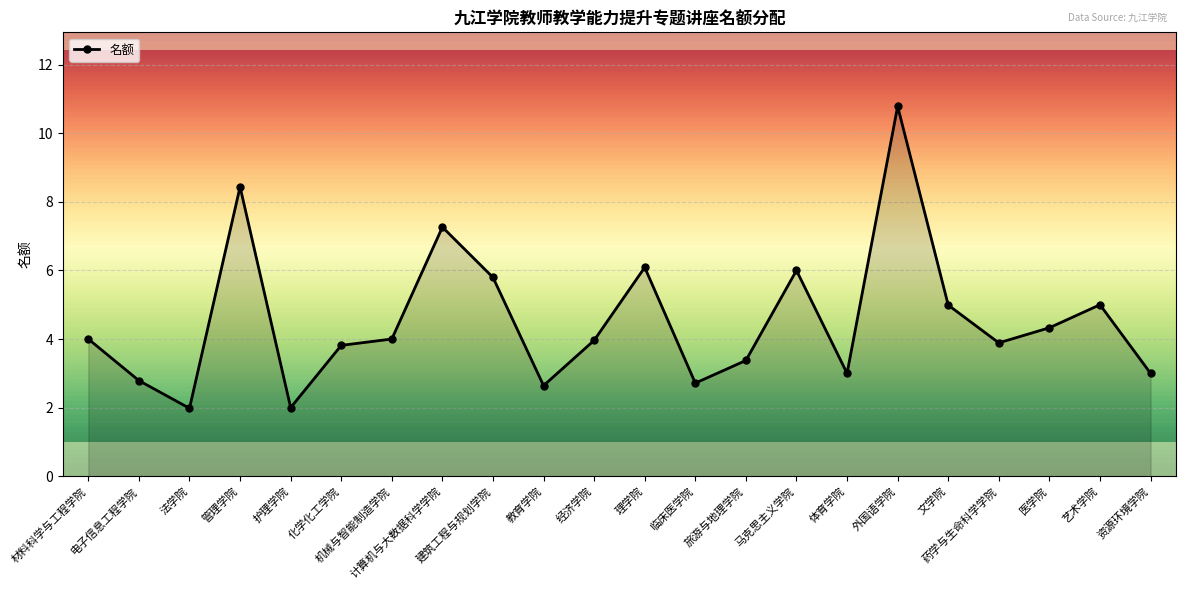

What is the sum of all values?

99.9